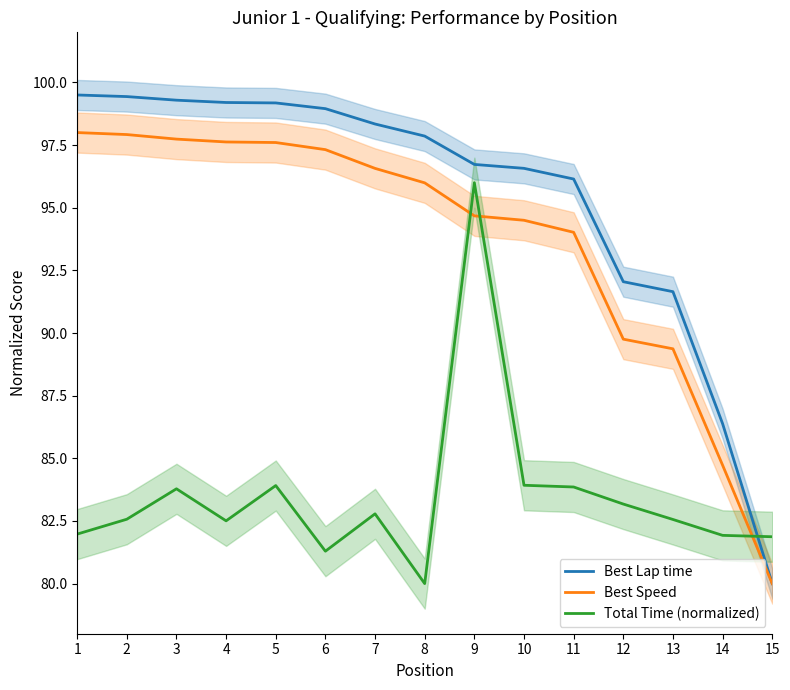

Which label corresponds to the smallest value in the chart?

15